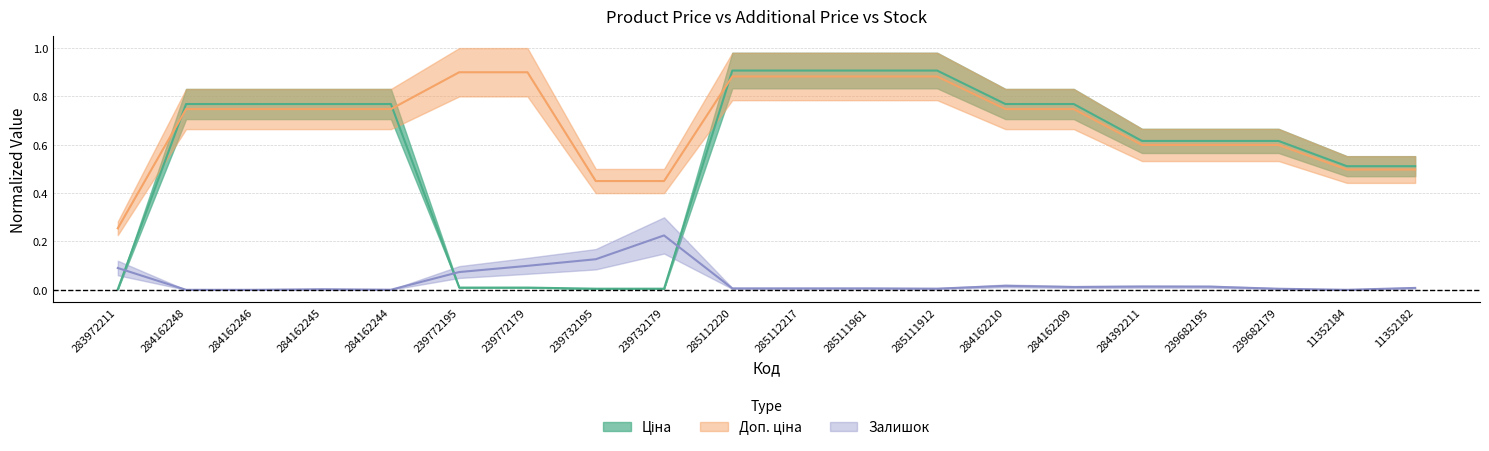

Reading left to right, list all the values displayed in this chart.

Ціна: 283972211=0.0	284162248=0.8	284162246=0.8	284162245=0.8	284162244=0.8	239772195=0.0	239772179=0.0	239732195=0.0	239732179=0.0	285112220=0.9	285112217=0.9	285111961=0.9	285111912=0.9	284162210=0.8	284162209=0.8	284392211=0.6	239682195=0.6	239682179=0.6	11352184=0.5	11352182=0.5
Доп. ціна: 283972211=0.3	284162248=0.7	284162246=0.7	284162245=0.7	284162244=0.7	239772195=0.9	239772179=0.9	239732195=0.5	239732179=0.5	285112220=0.9	285112217=0.9	285111961=0.9	285111912=0.9	284162210=0.7	284162209=0.7	284392211=0.6	239682195=0.6	239682179=0.6	11352184=0.5	11352182=0.5
Залишок: 283972211=0.1	284162248=0.0	284162246=0.0	284162245=0.0	284162244=0.0	239772195=0.1	239772179=0.1	239732195=0.1	239732179=0.2	285112220=0.0	285112217=0.0	285111961=0.0	285111912=0.0	284162210=0.0	284162209=0.0	284392211=0.0	239682195=0.0	239682179=0.0	11352184=0.0	11352182=0.0